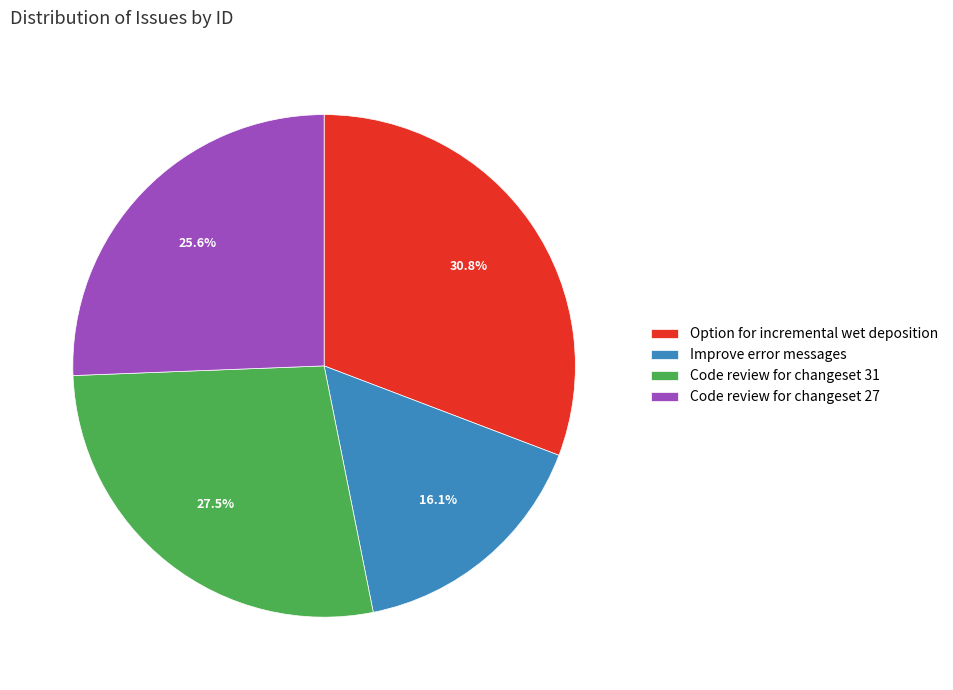

What percentage is the Improve error messages slice, to the nearest percent?

16%